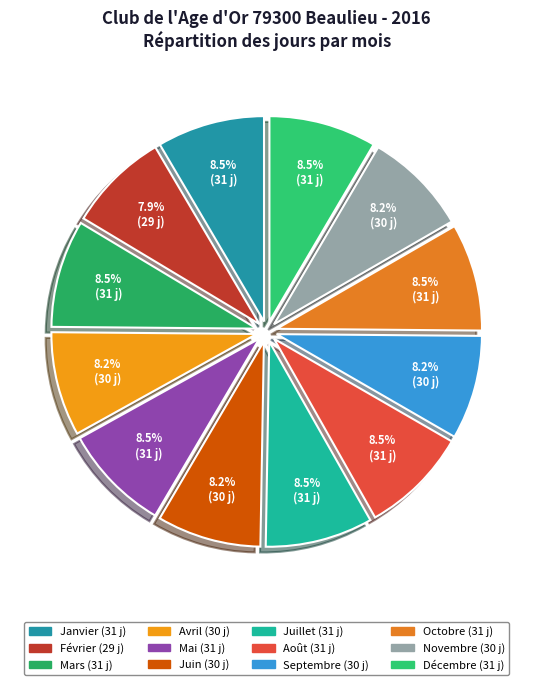

How many slices are in this pie chart?

12